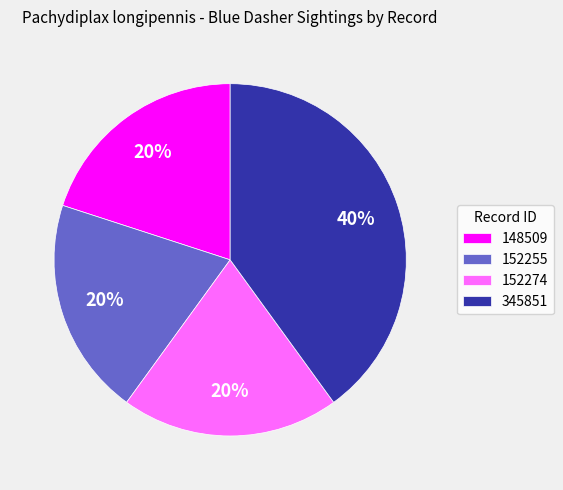

To the nearest percent, what is the average slice percentage?

25%